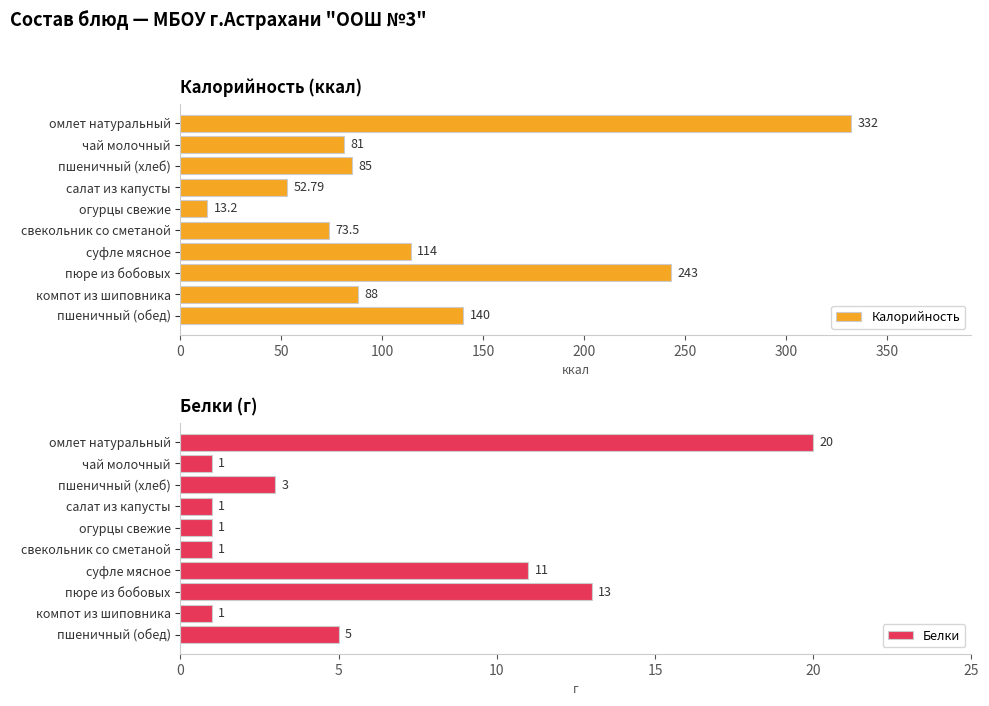

What is the maximum value shown in the chart?

332.0